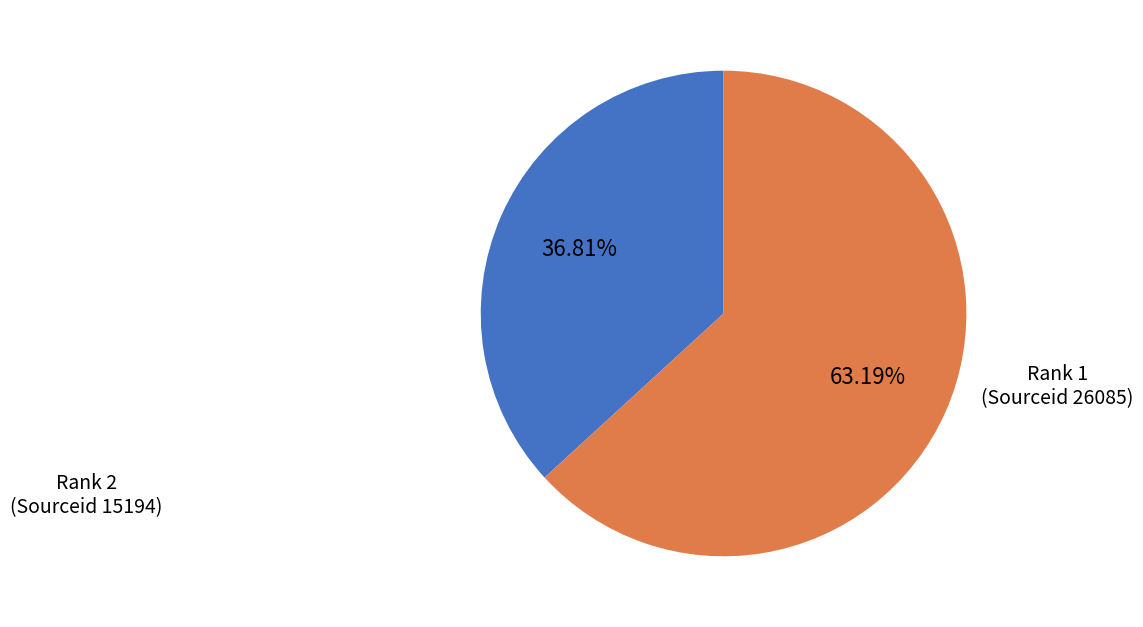

How many segments does this pie chart have?

2